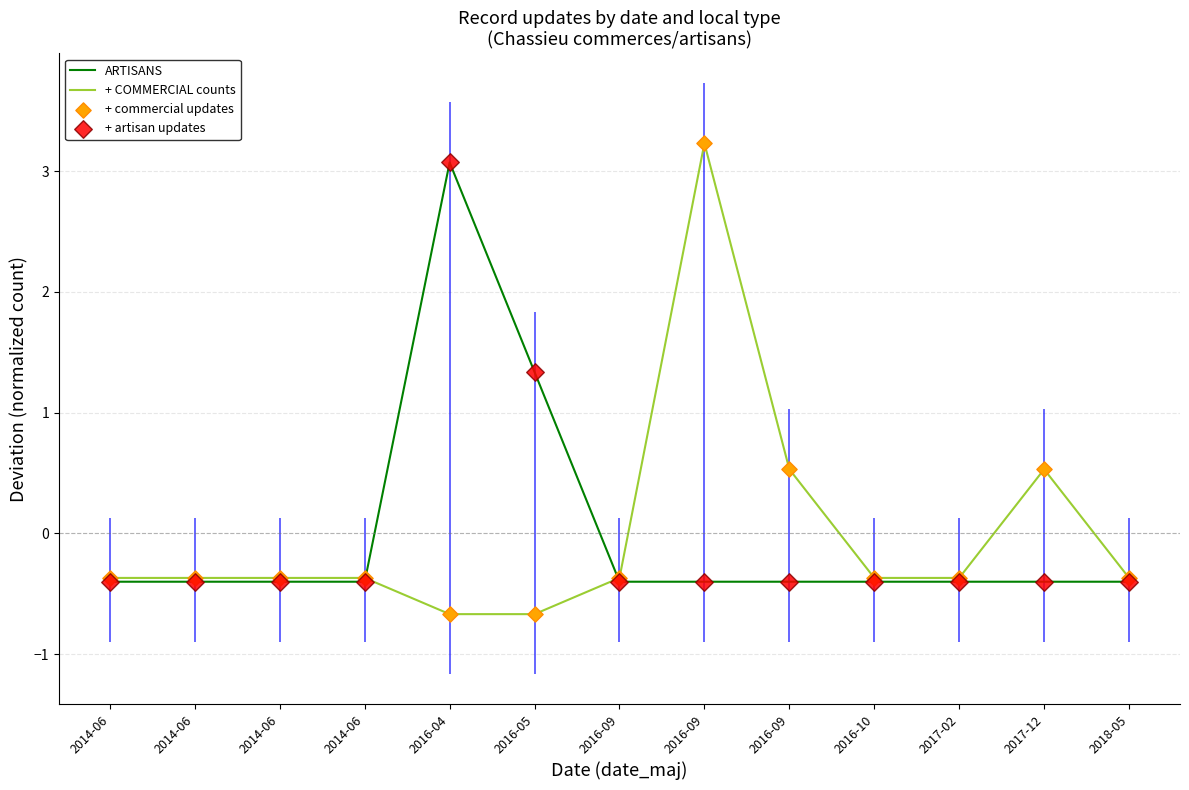

Which series has the largest total across all categories?

+ COMMERCIAL counts